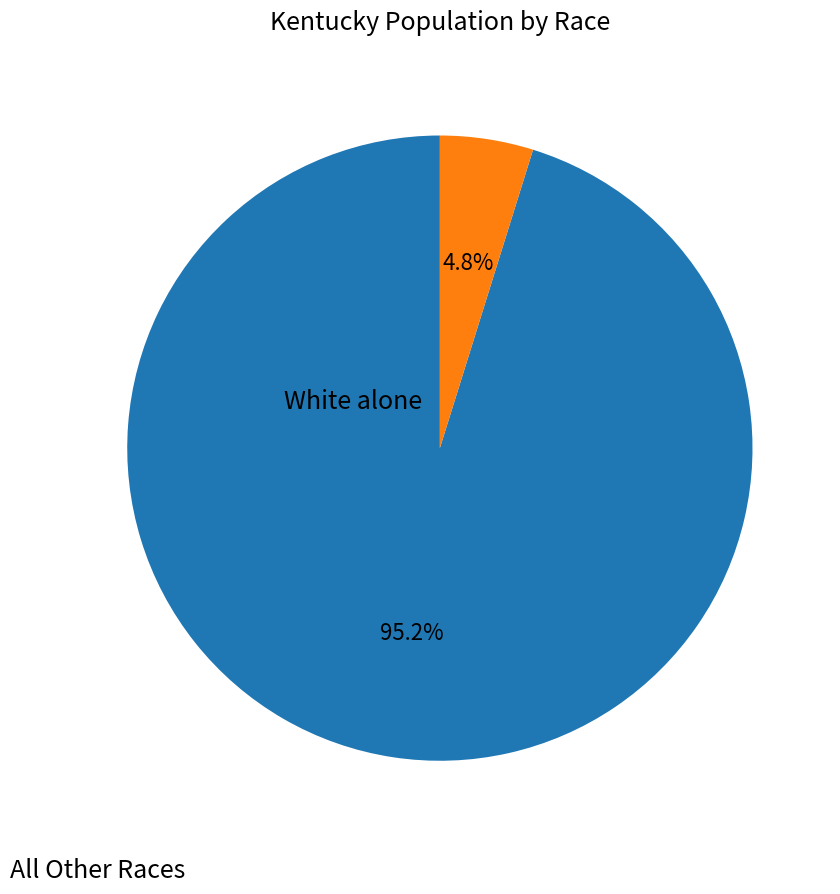

How many segments does this pie chart have?

2